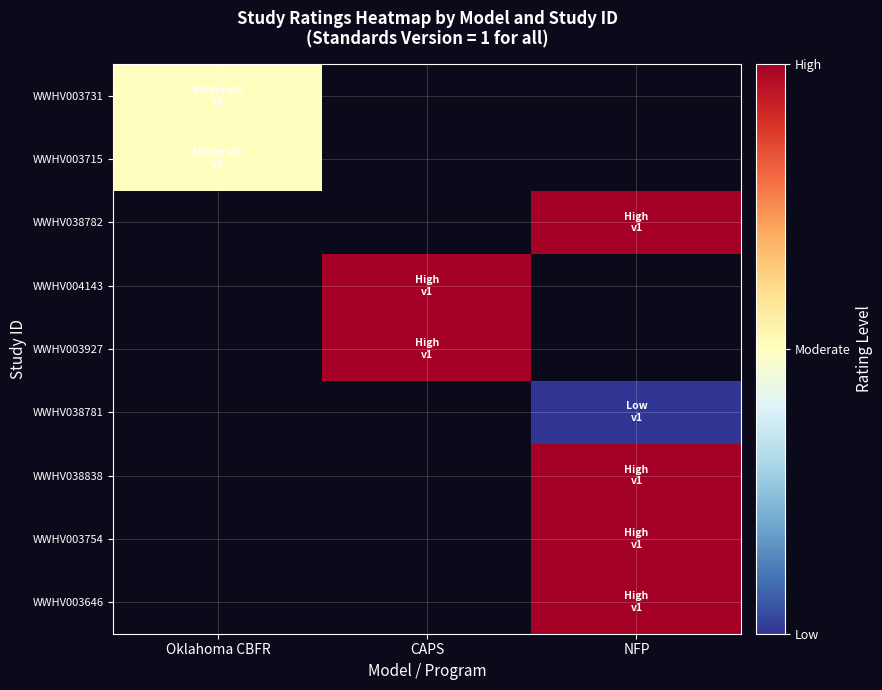

What is the maximum value shown in the chart?

3.0